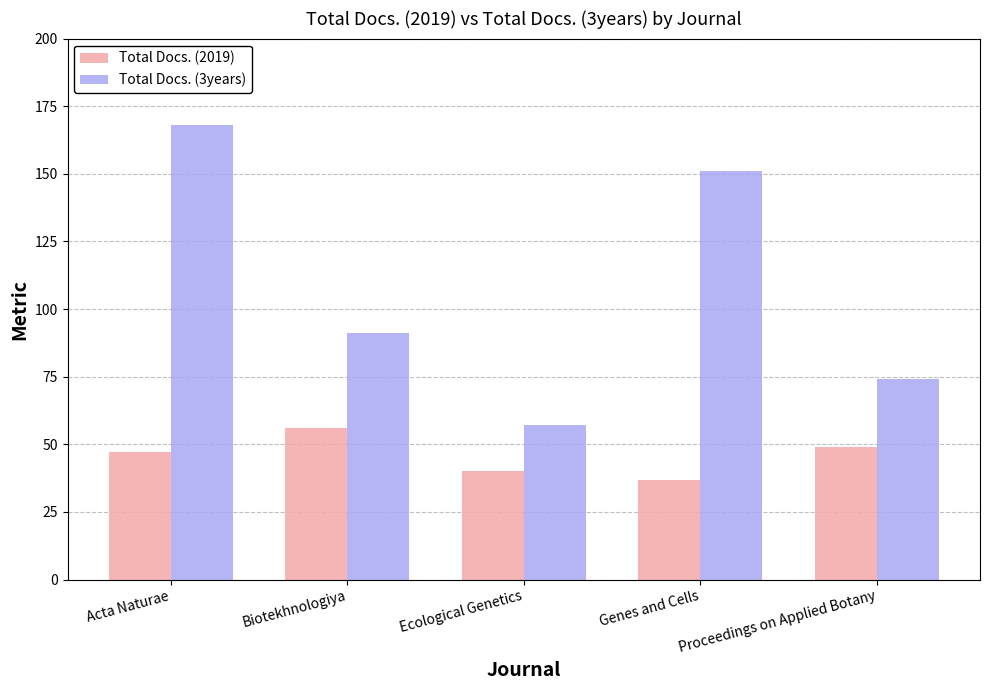

What is the sum of all Total Docs. (2019) values?

229